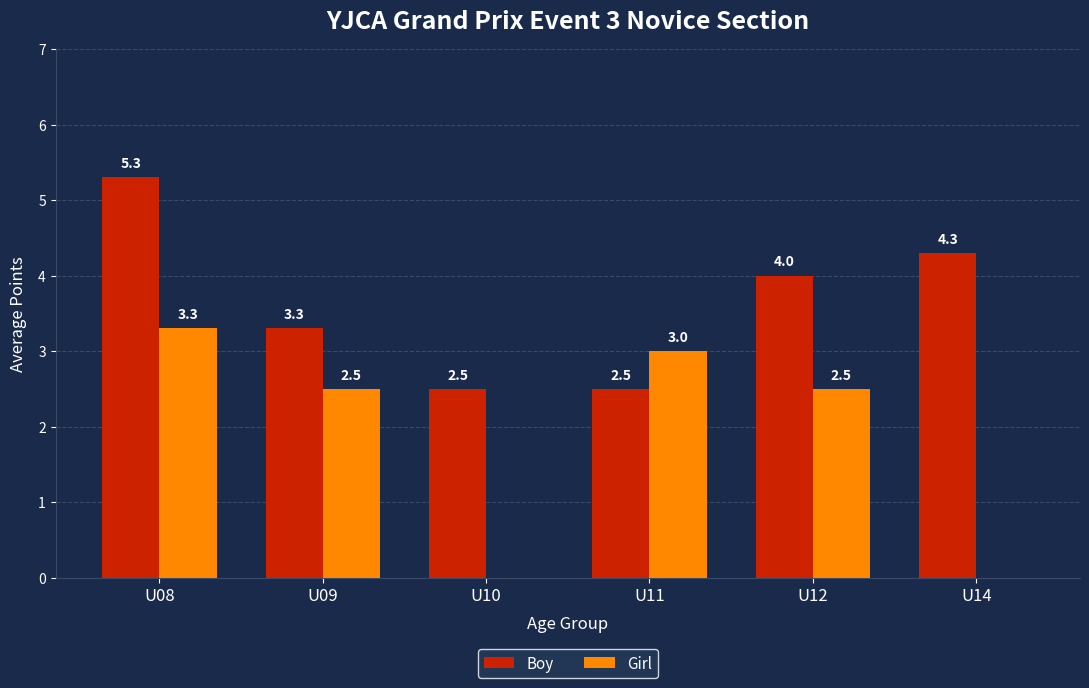

Between U09 and U14, which series saw the biggest shift?

Girl